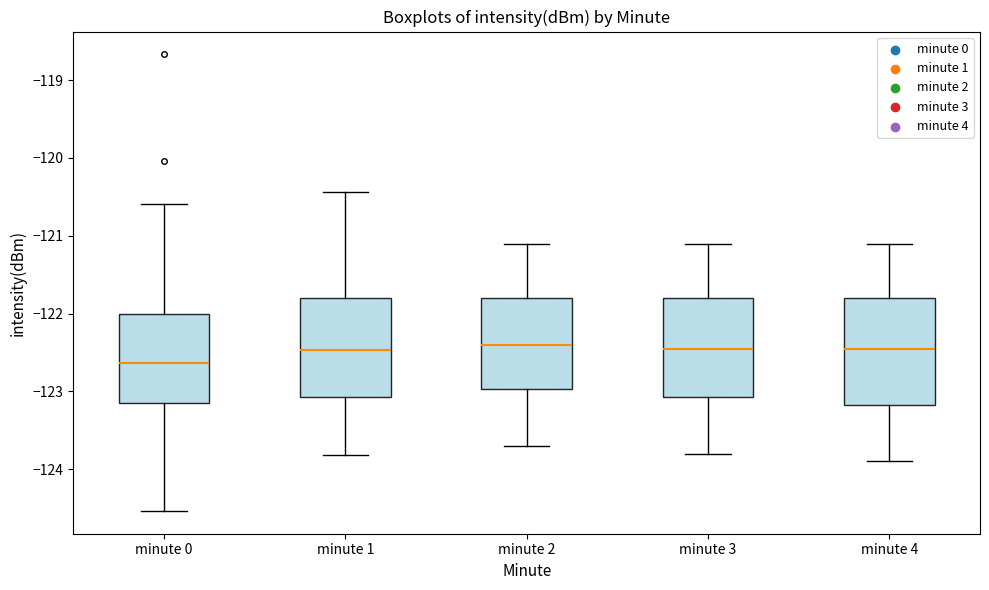

Reading left to right, transcribe this box plot: for each box, give where its median line is, the range the box spans, and where its two whiskers end, as read against the y-axis. The values are not printed on the chart, so give them approximately, as read against the axis.

minute 0: median -122.6, box -123.1 to -122.0, whiskers -124.5 to -120.6
minute 1: median -122.5, box -123.1 to -121.8, whiskers -123.8 to -120.4
minute 2: median -122.4, box -123.0 to -121.8, whiskers -123.7 to -121.1
minute 3: median -122.4, box -123.1 to -121.8, whiskers -123.8 to -121.1
minute 4: median -122.4, box -123.2 to -121.8, whiskers -123.9 to -121.1